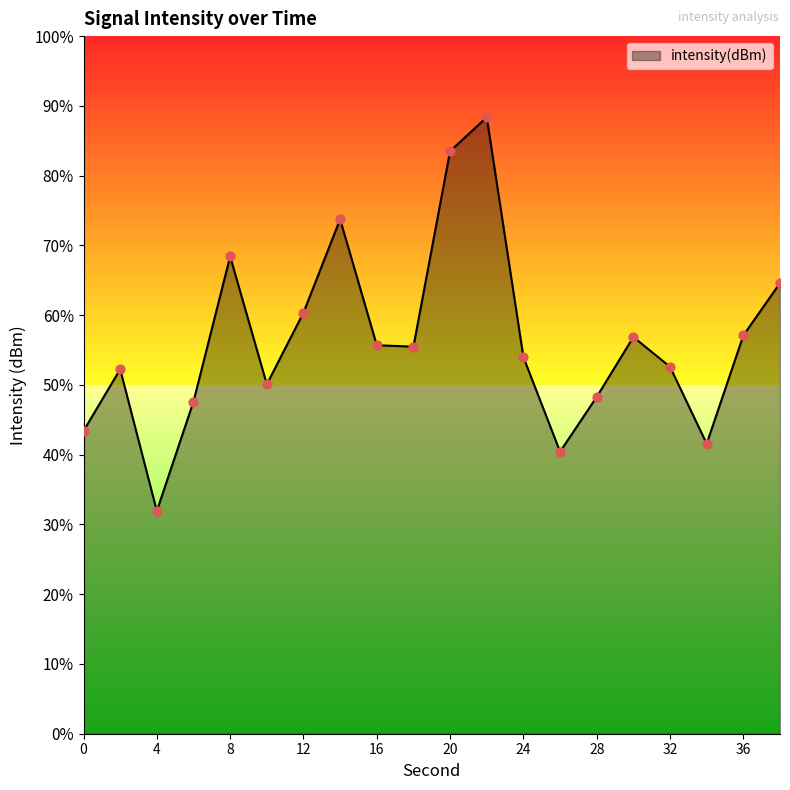

Between 30 and 0, which is larger?

30